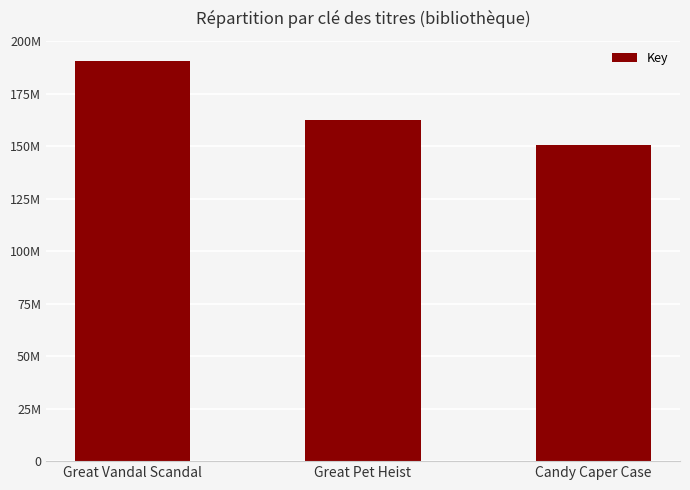

Reading right to left, list all the values displayed in this chart.

Candy Caper Case=150767635	Great Pet Heist=162325998	Great Vandal Scandal=190670105